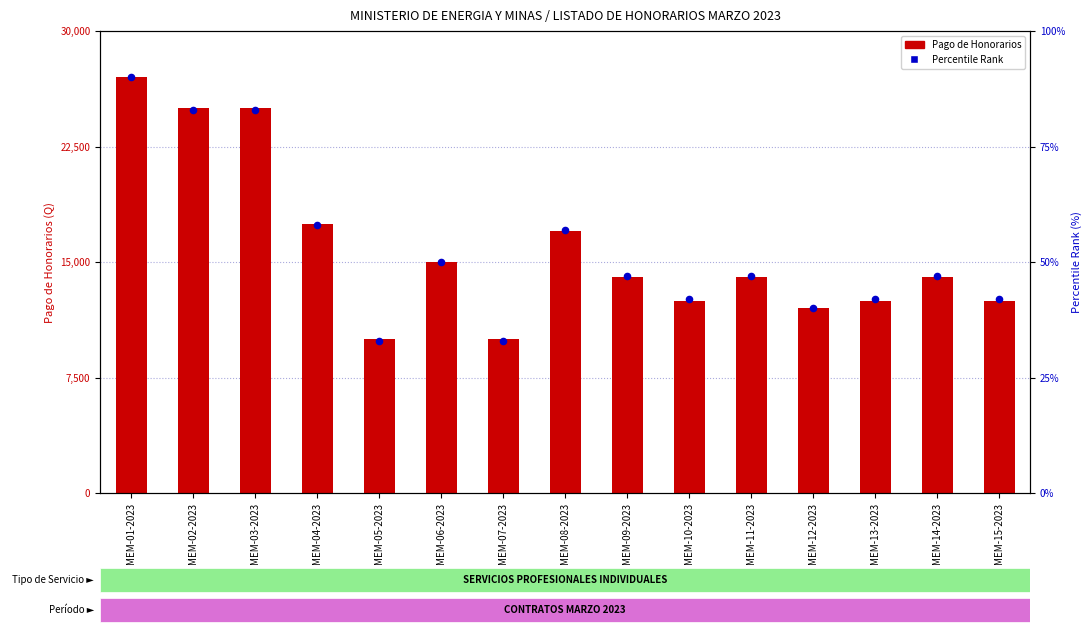

Which series has the largest total across all categories?

Pago de Honorarios